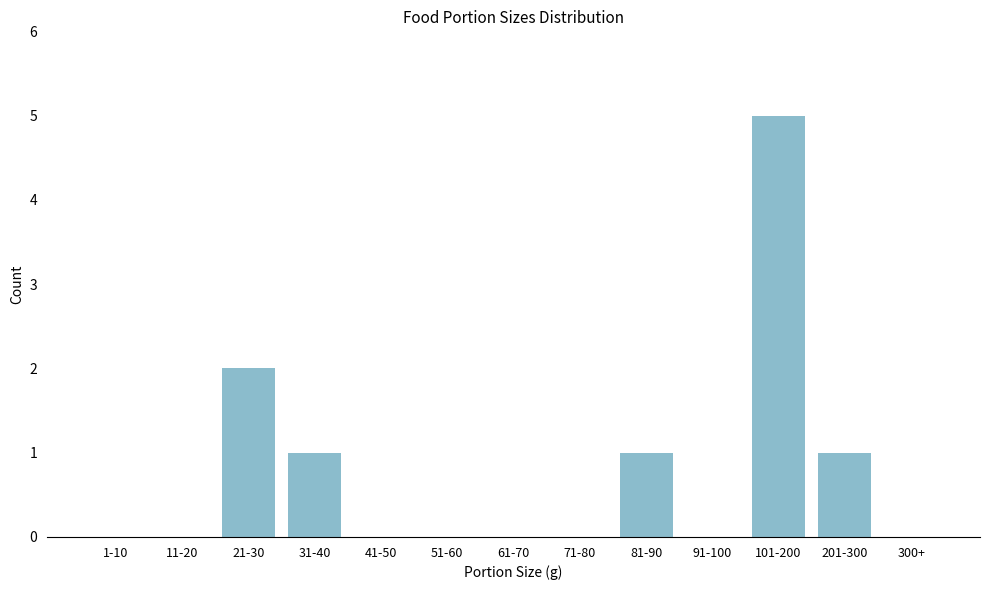

Reading left to right, extract all data points from this chart.

1-10=0	11-20=0	21-30=2	31-40=1	41-50=0	51-60=0	61-70=0	71-80=0	81-90=1	91-100=0	101-200=5	201-300=1	300+=0